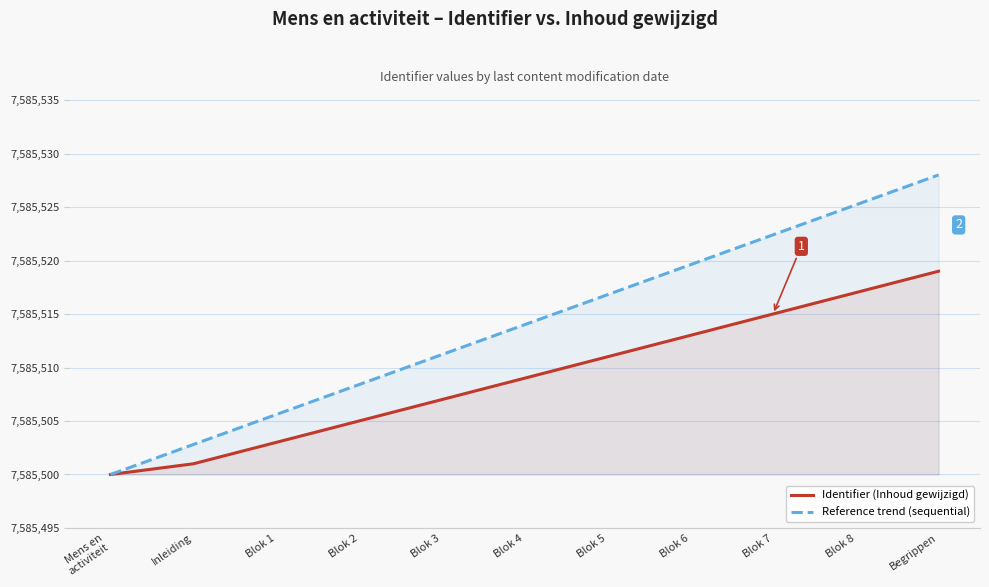

What position from the right is Inleiding?

10